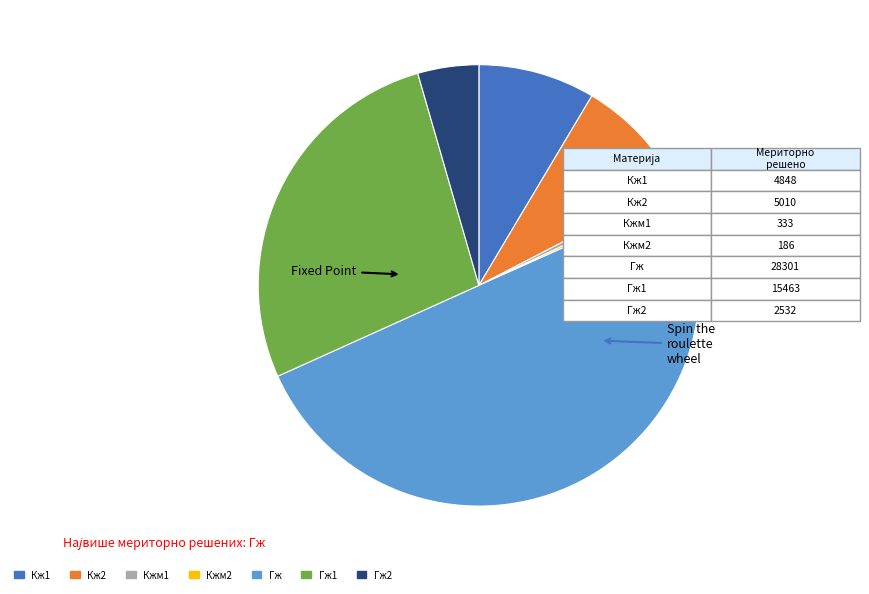

Count the number of slices in the pie.

7